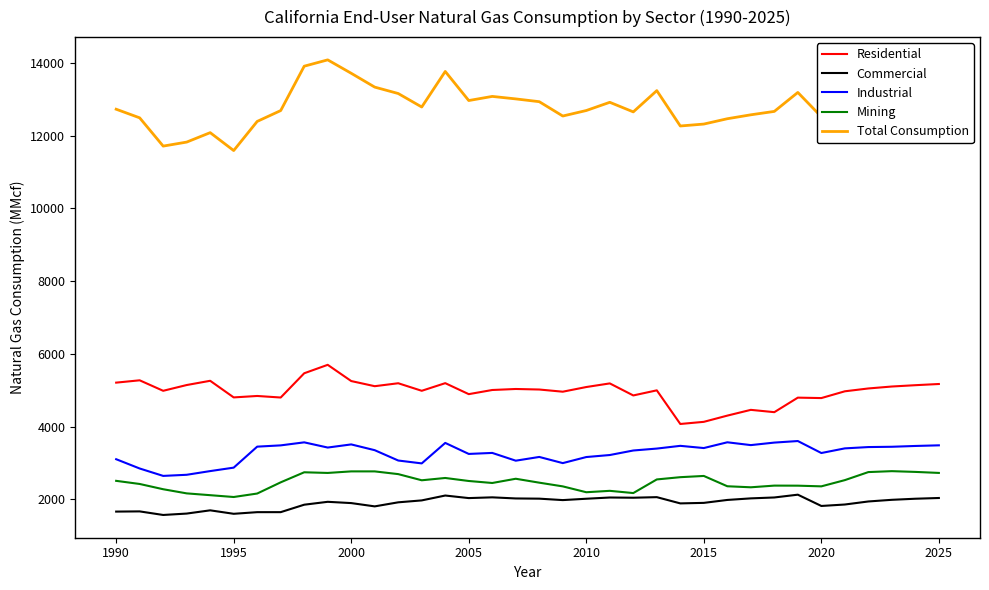

True or false: Commercial and Industrial intersect in this chart.

False